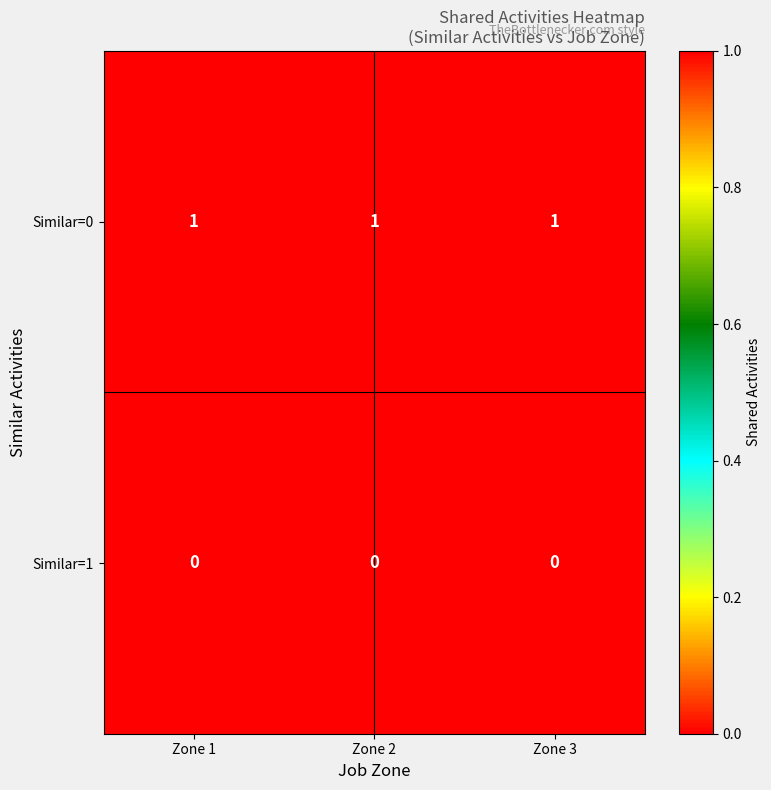

Rank the series by their average value, from highest to lowest.

Similar=0, Similar=1